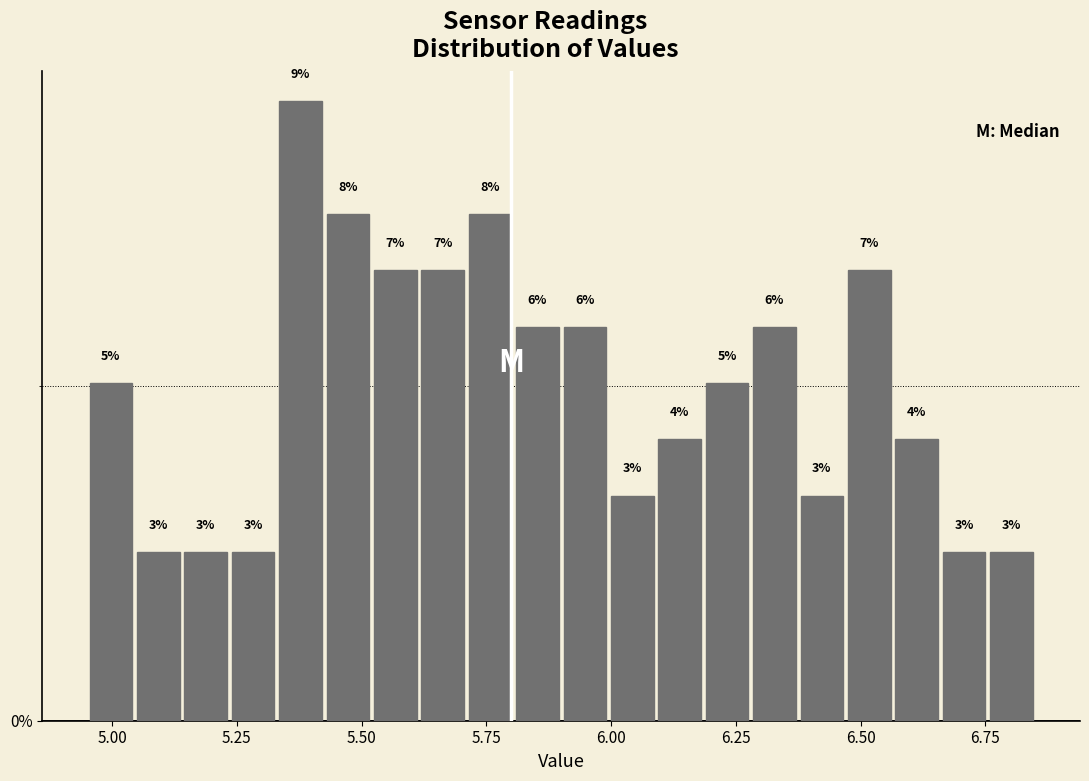

Read against the x-axis, roughly where is the centre of the tallest bar?

5.40